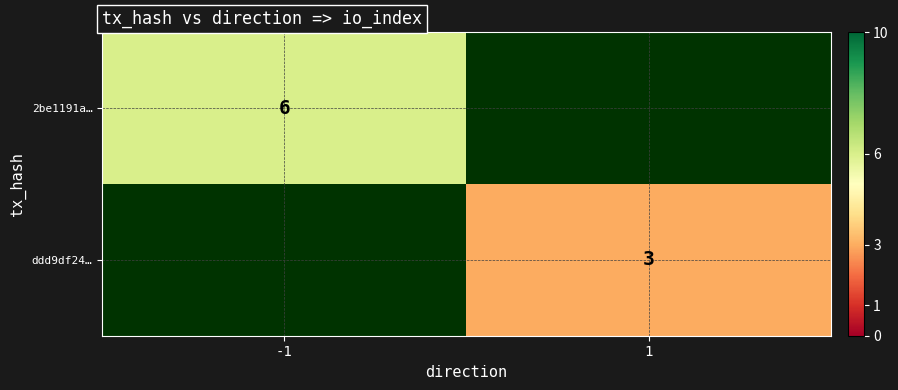

True or false: ddd9df24… has a value of 3 at 1.

True